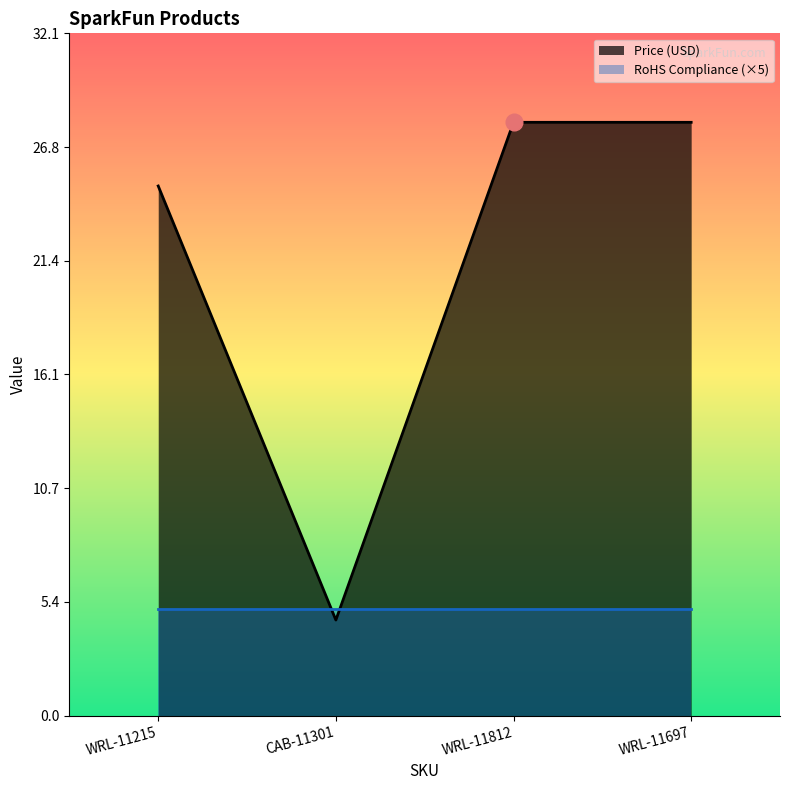

What is the difference between the second highest and minimum values?

23.4